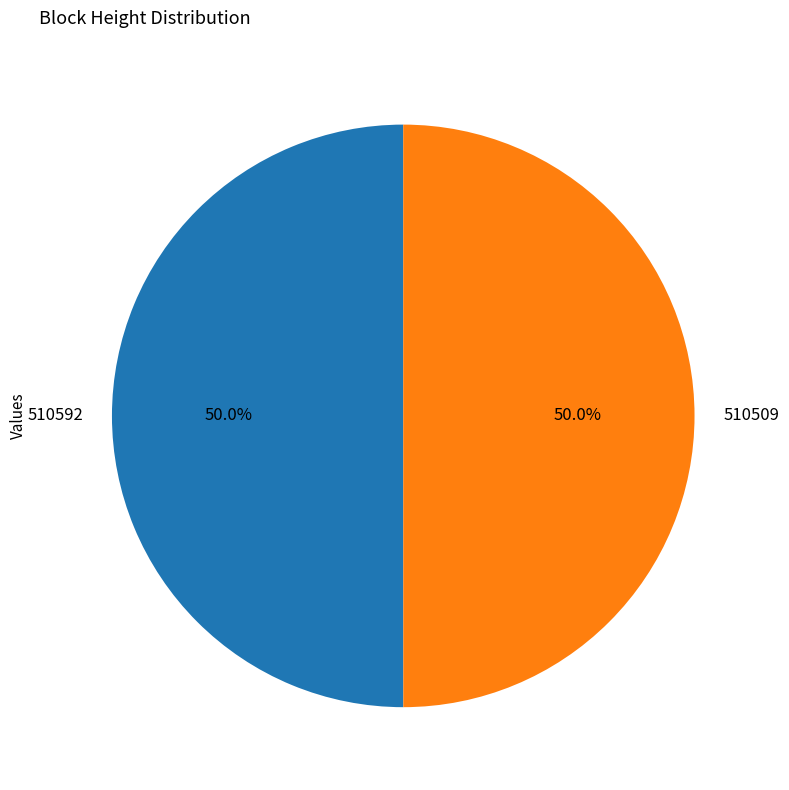

How much of the chart is everything except 510592?

50.0%